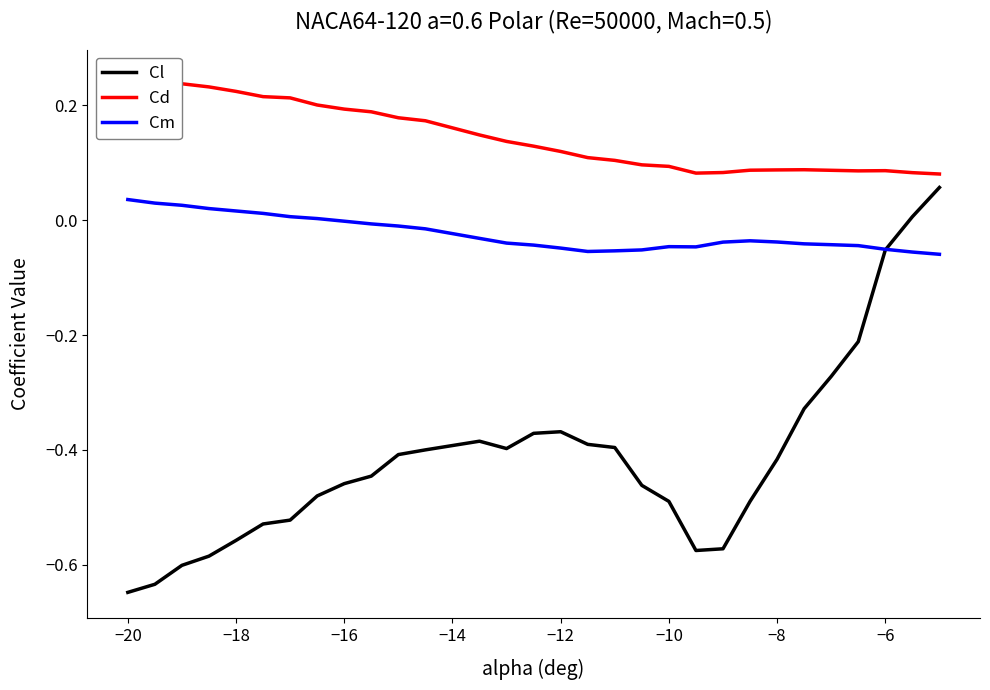

True or false: Cd and Cl cross at least once.

False